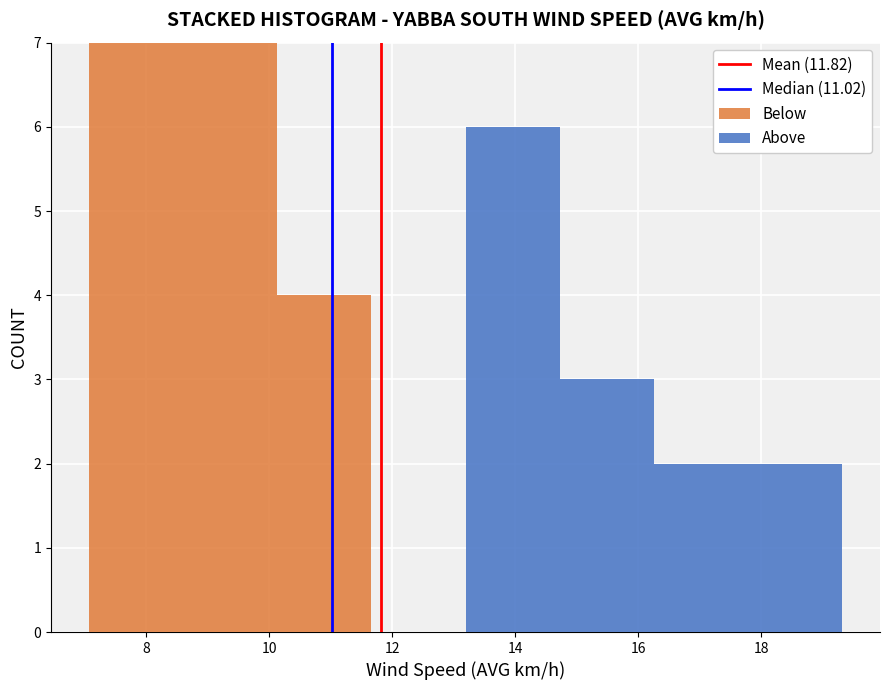

Reading left to right, transcribe this chart: for each stacked bar, give the range it covers on the x-axis and its total height. Neither the bar edges nor the heights are printed on the chart, so give them approximately, as read against the axes.

7.0 to 8.6: 7
8.6 to 10.2: 7
10.2 to 11.6: 4
11.6 to 13.2: 0
13.2 to 14.8: 6
14.8 to 16.2: 3
16.2 to 17.8: 2
17.8 to 19.4: 2